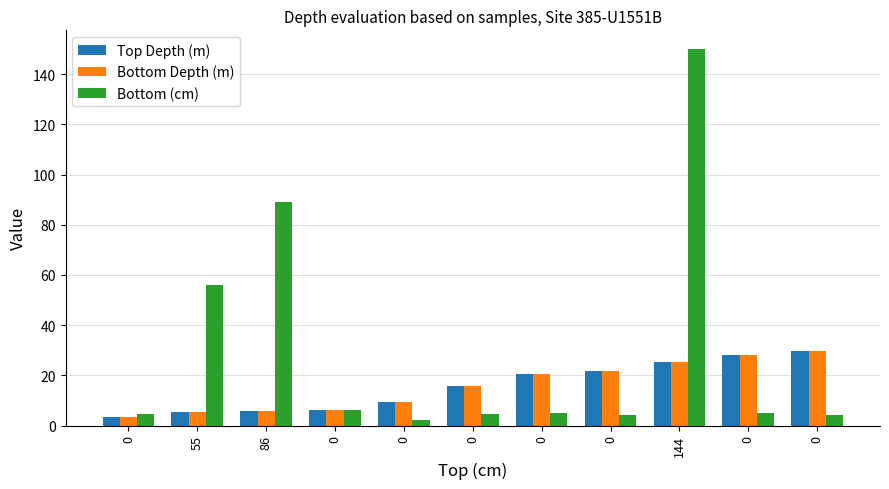

True or false: Top Depth (m) has a value of 5.7 at 86.

True